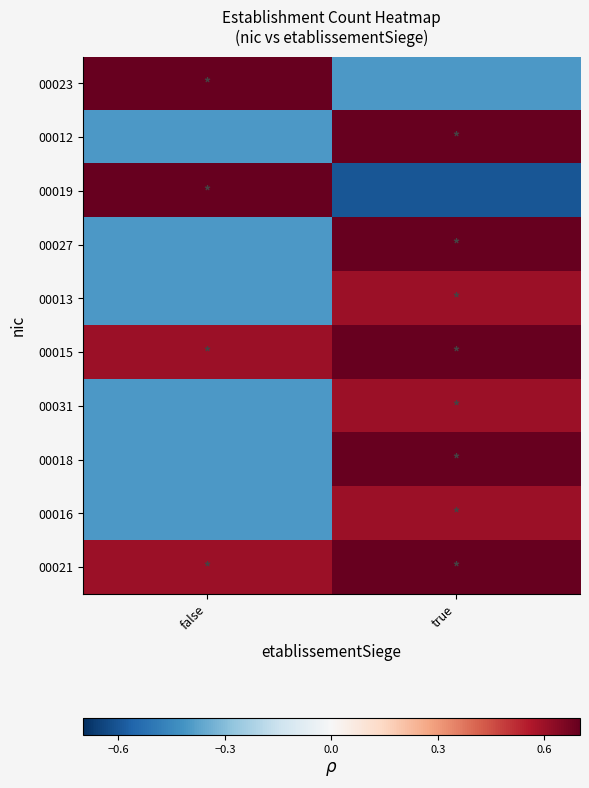

What is the difference between the highest and lowest values at false?

1.4